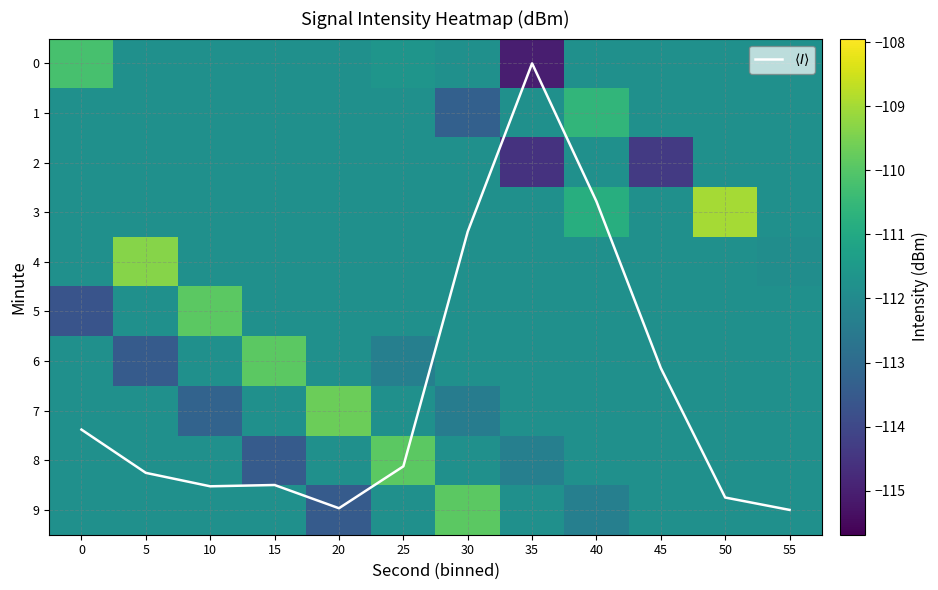

At which category is the sum across all series the highest?

50